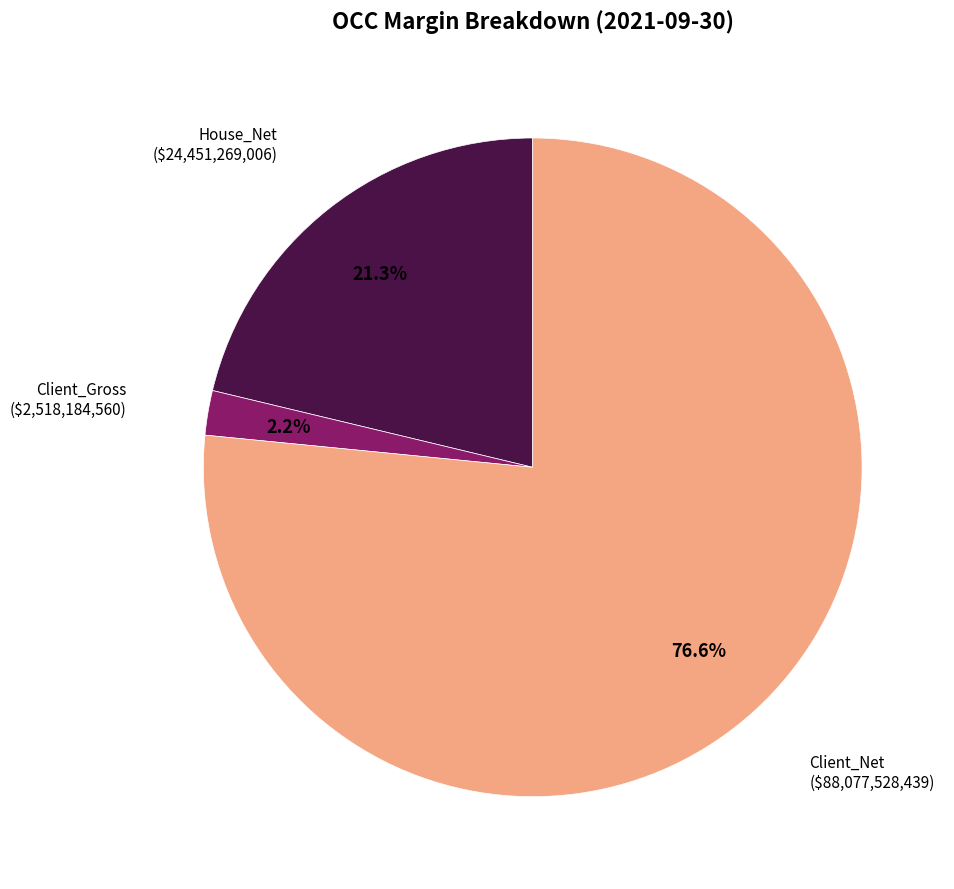

To the nearest percent, what is the difference between the largest and smallest slice percentages?

74%